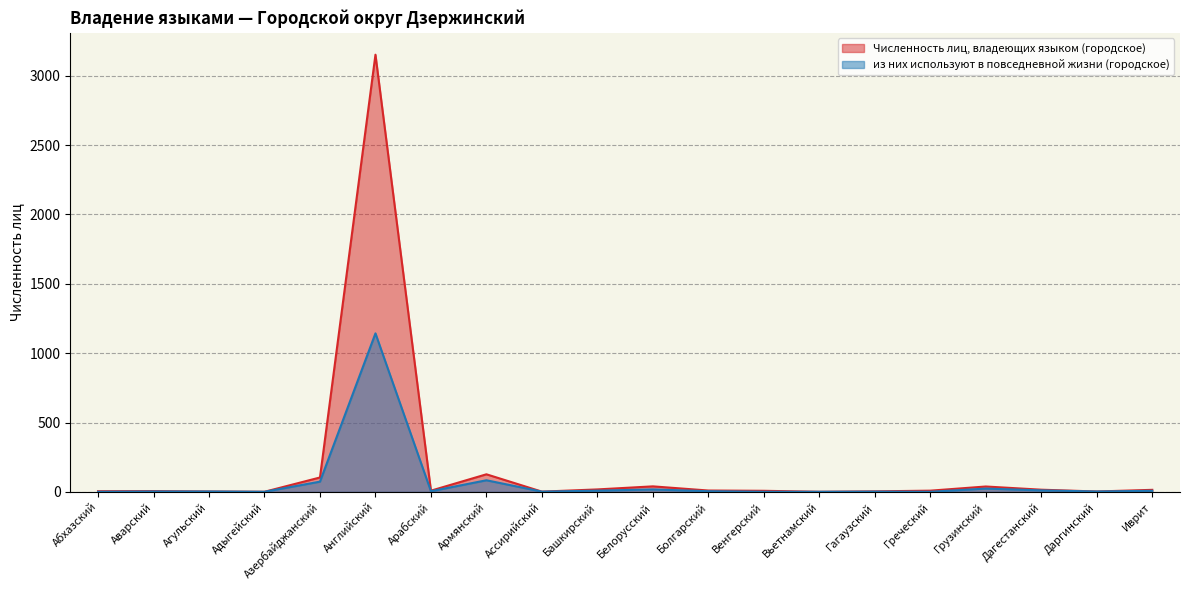

What is the value of the из них используют в повседневной жизни (городское) point at the 6th from the left?

1143